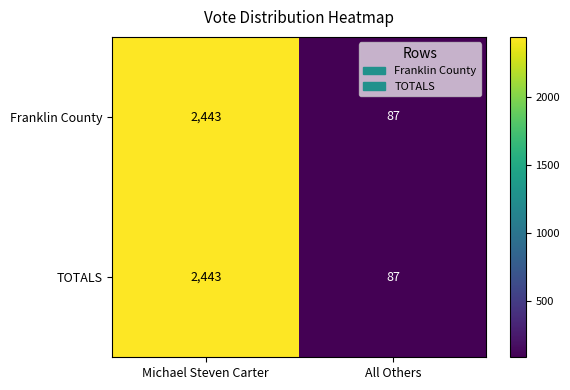

List the labels in order of TOTALS value, smallest first.

All Others, Michael Steven Carter